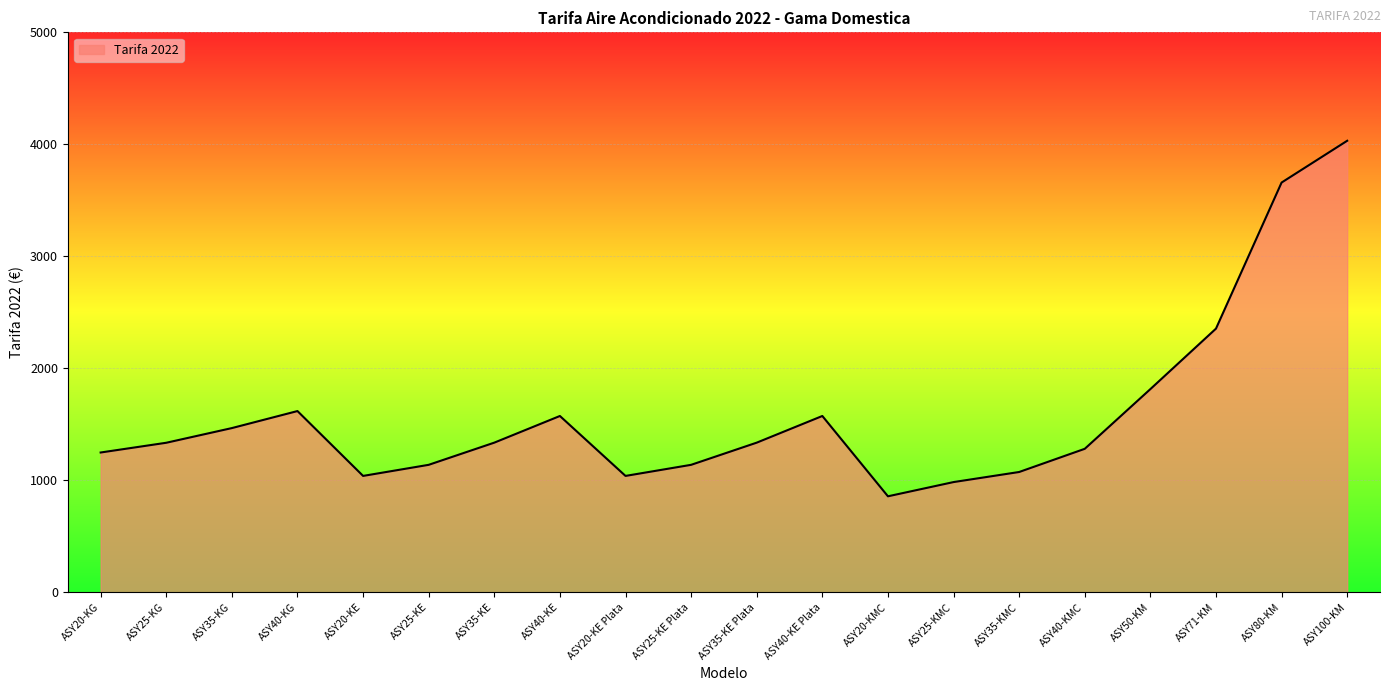

What is the change in value from ASY35-KMC to ASY71-KM?

+1280